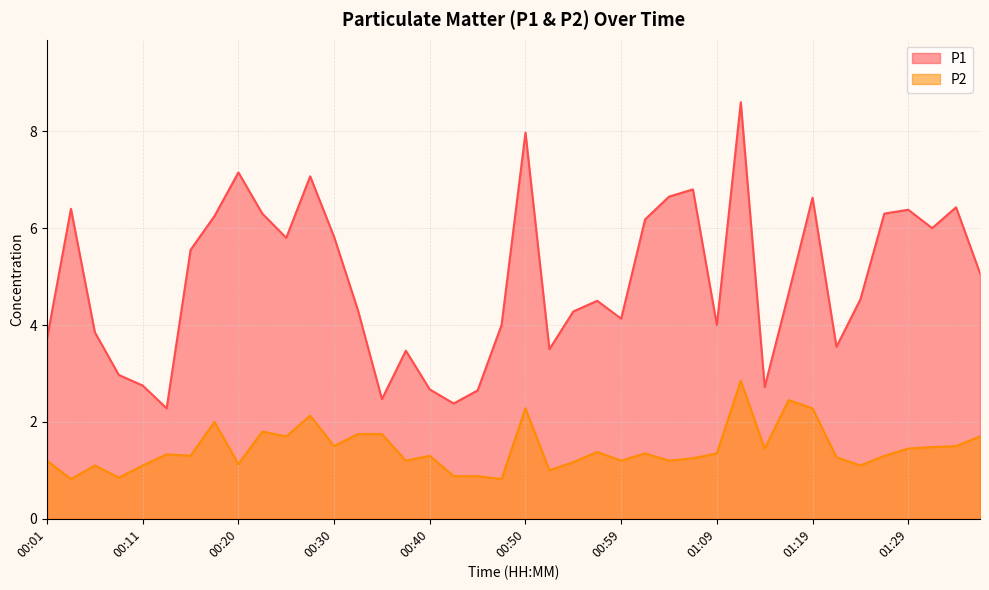

What is the greatest value displayed?

8.6